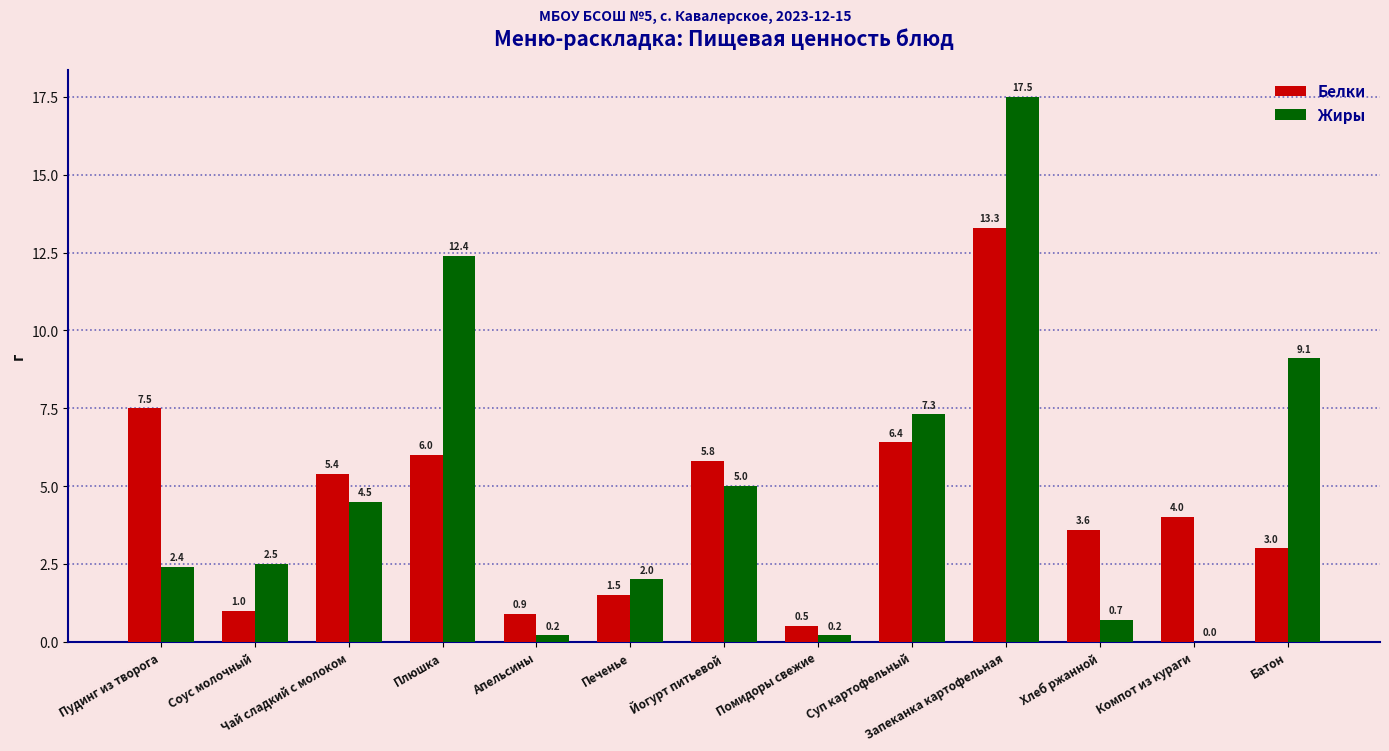

Reading left to right, extract all data points from this chart.

Белки: Пудинг из творога=7.5	Соус молочный=1.0	Чай сладкий с молоком=5.4	Плюшка=6.0	Апельсины=0.9	Печенье=1.5	Йогурт питьевой=5.8	Помидоры свежие=0.5	Суп картофельный=6.4	Запеканка картофельная=13.3	Хлеб ржанной=3.6	Компот из кураги=4.0	Батон=3.0
Жиры: Пудинг из творога=2.4	Соус молочный=2.5	Чай сладкий с молоком=4.5	Плюшка=12.4	Апельсины=0.2	Печенье=2.0	Йогурт питьевой=5.0	Помидоры свежие=0.2	Суп картофельный=7.3	Запеканка картофельная=17.5	Хлеб ржанной=0.7	Компот из кураги=0.0	Батон=9.1